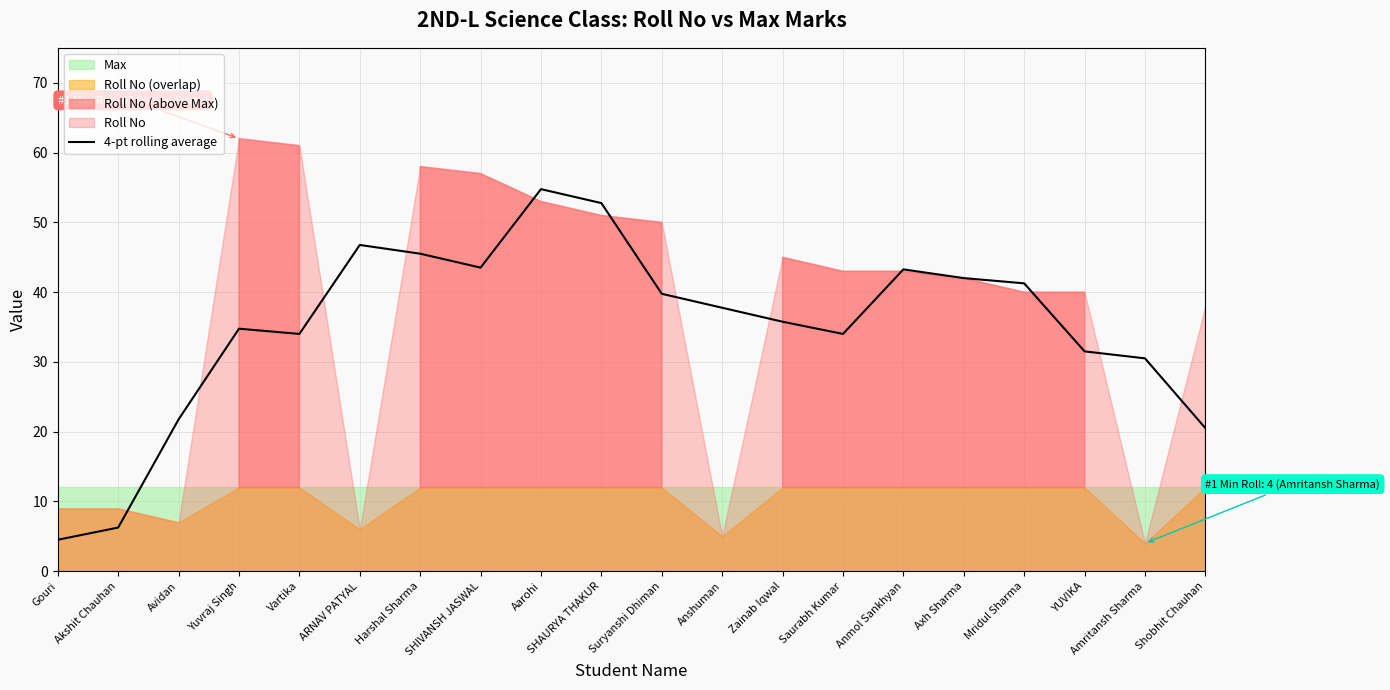

At which label does the data first exceed 37?

ARNAV PATYAL